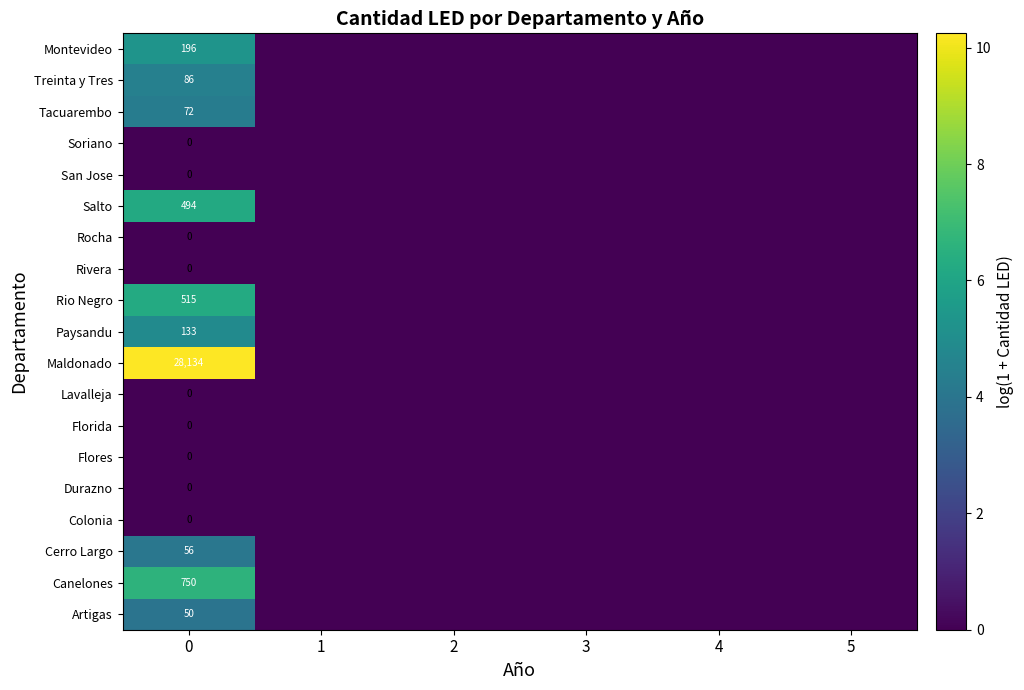

True or false: Cerro Largo has a value of 56 at 0.

True